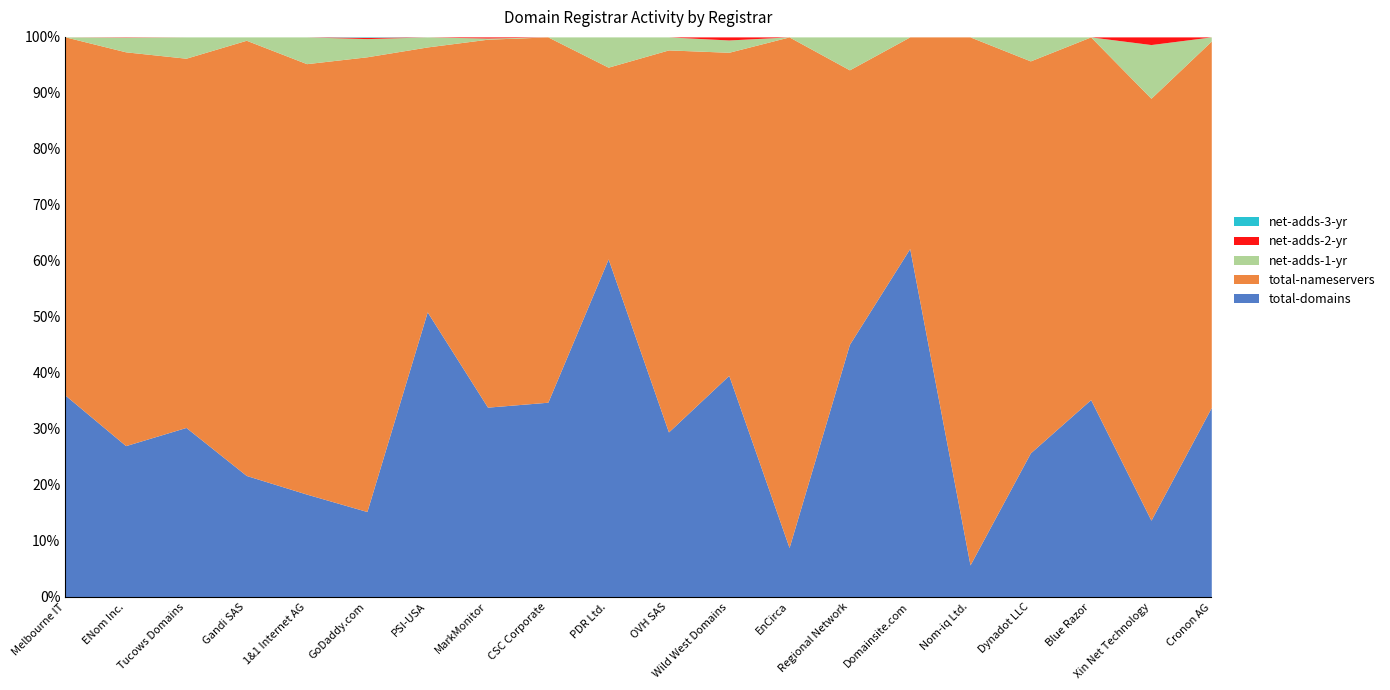

At which category does the chart reach its peak across all series?

GoDaddy.com